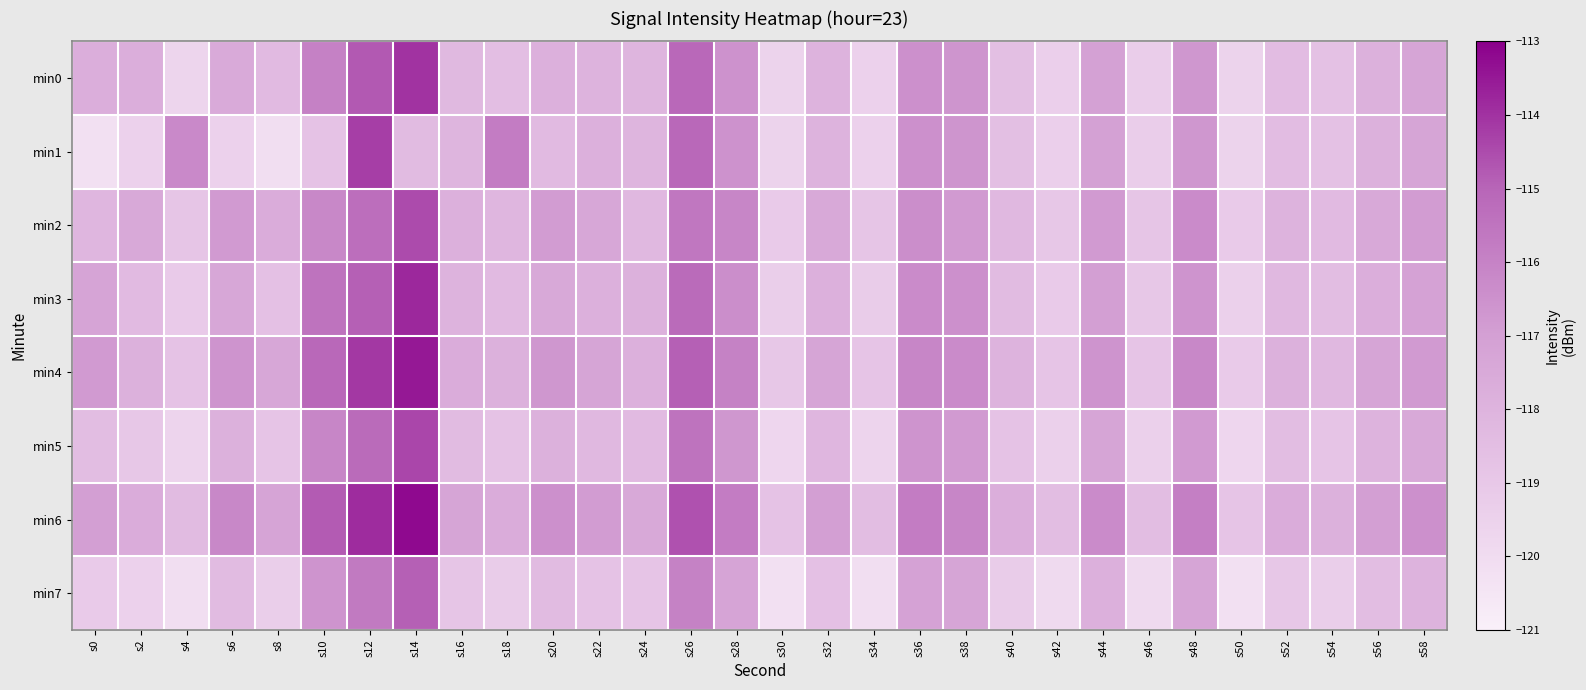

How many series are shown in this chart?

8